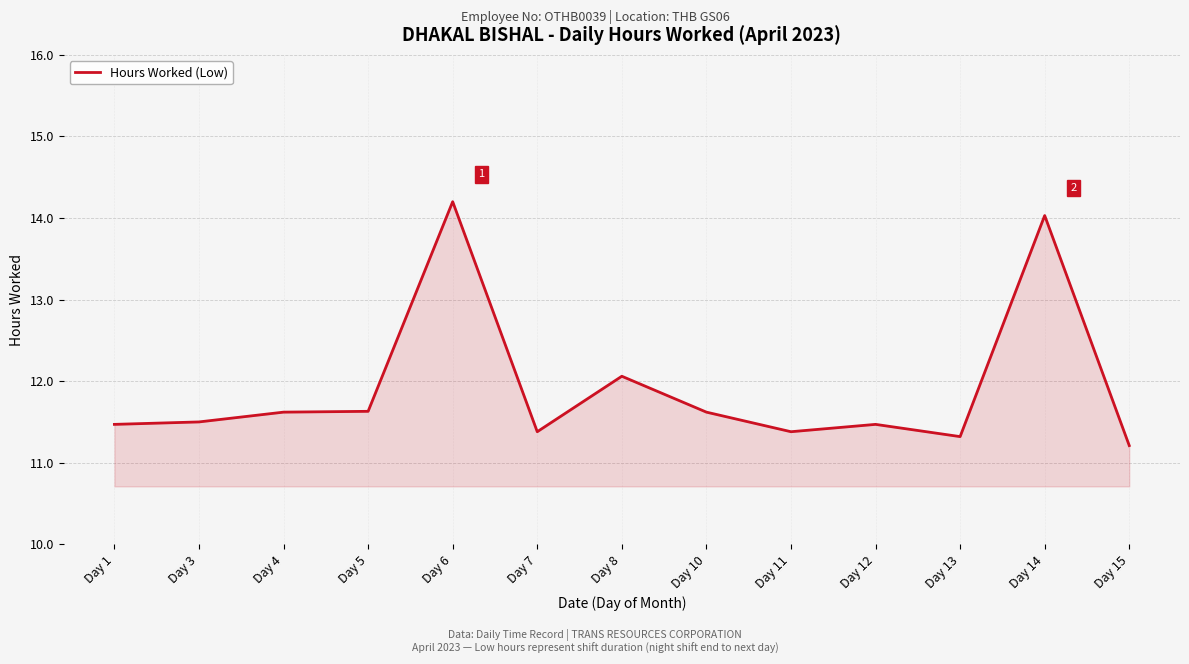

What is the greatest value displayed?

14.2